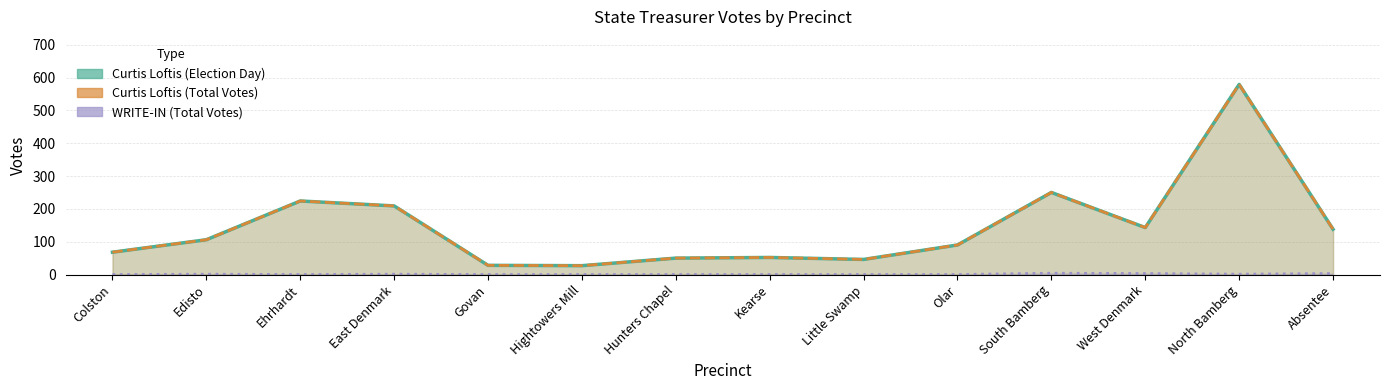

Is it true that Curtis Loftis (Election Day) equals 150 at Edisto?

False